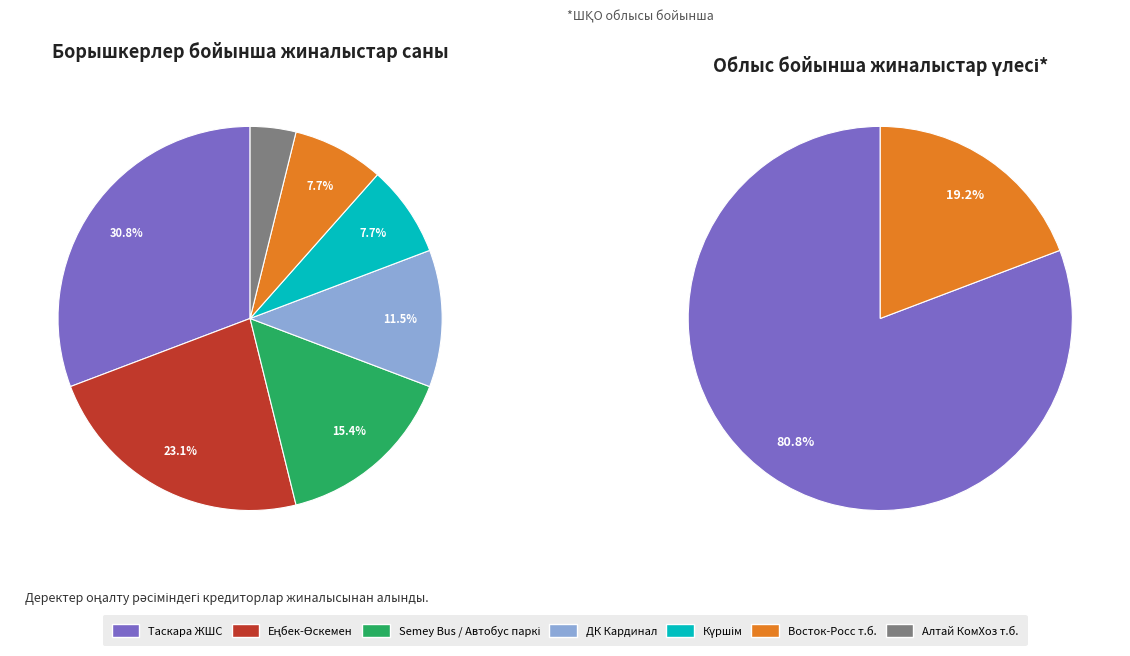

Combined, do Semey Bus / Автобус паркі and ДК Кардинал account for over 50%?

No